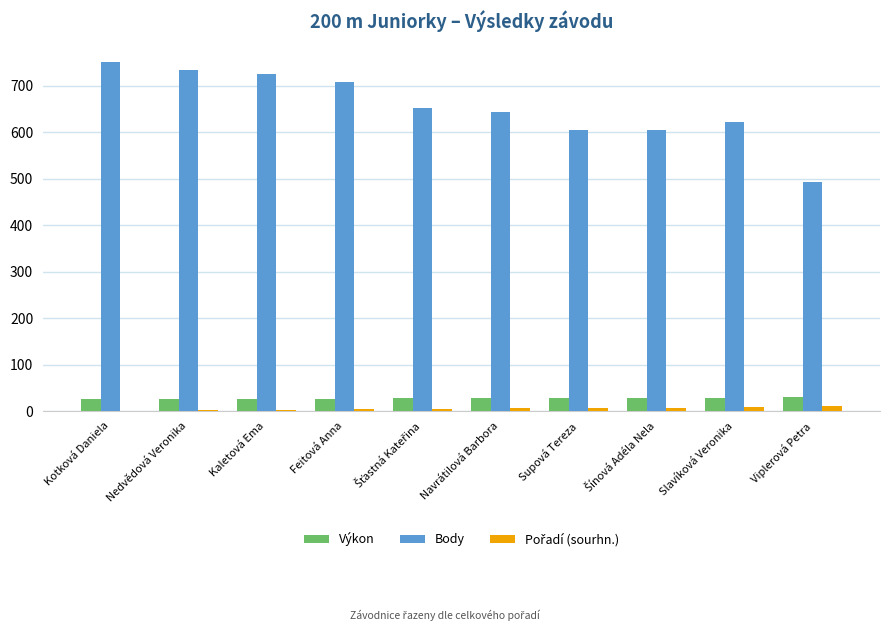

How many groups of bars are there?

10